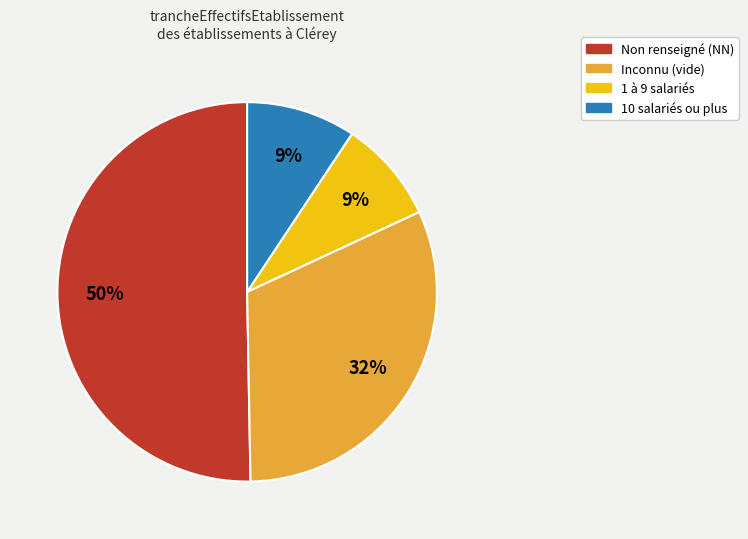

To the nearest percent, what is the average slice percentage?

25%